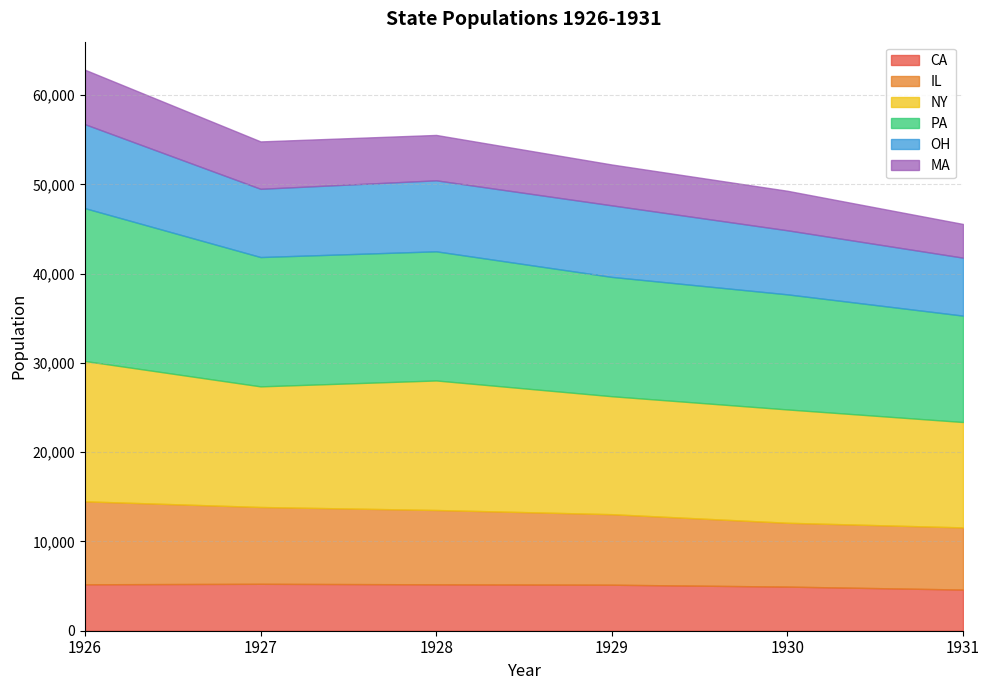

List the series in order of their peak value, highest first.

PA, NY, OH, IL, MA, CA